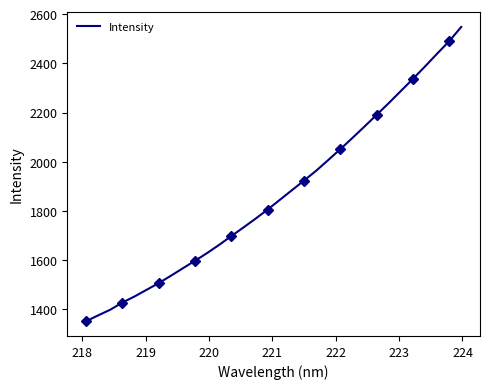

What is the average value?

1869.5